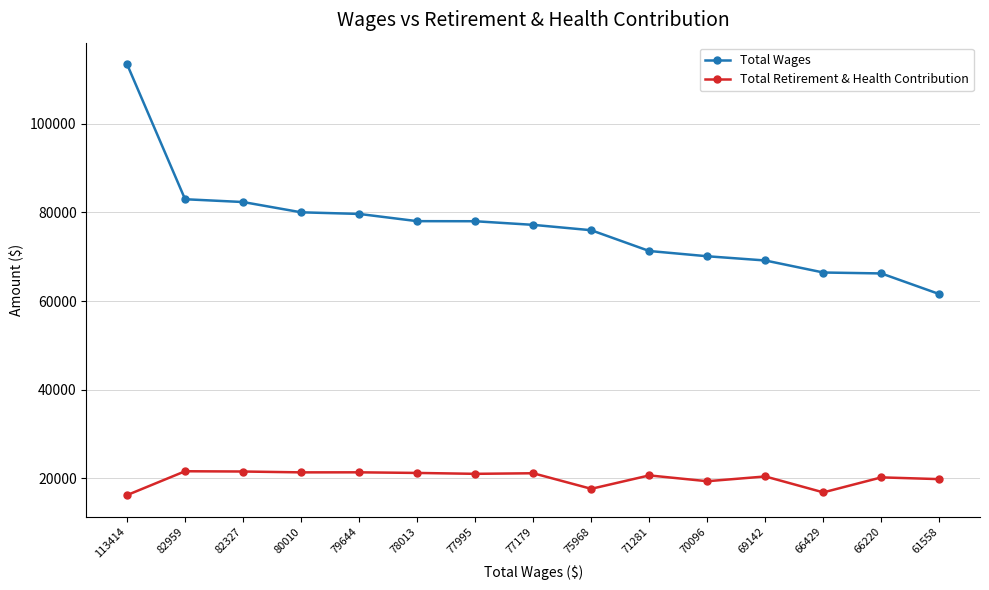

Is this an area chart (filled region under the line)?

No